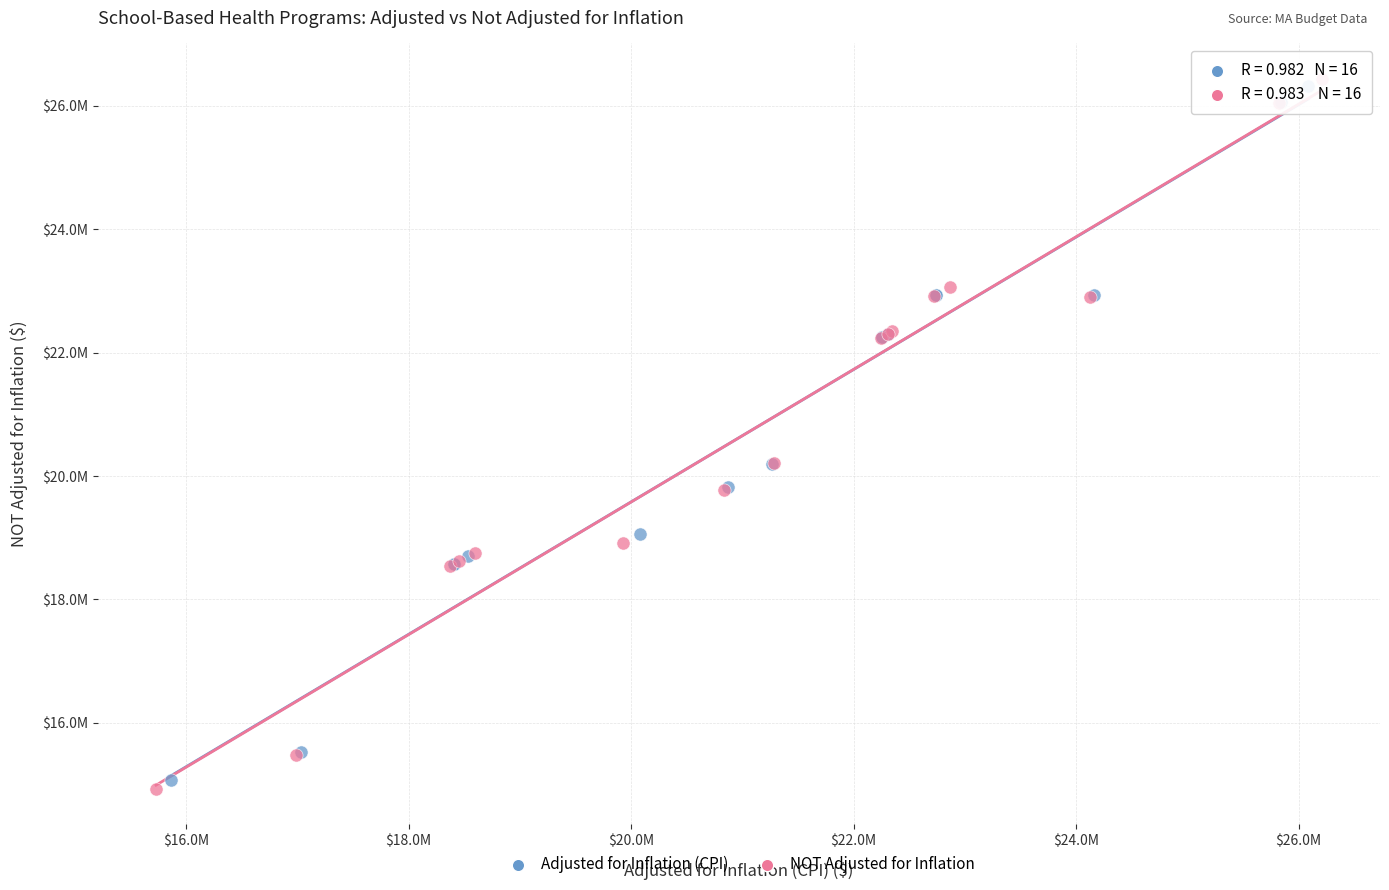

Which series has the widest spread of Y values?

NOT Adjusted for Inflation